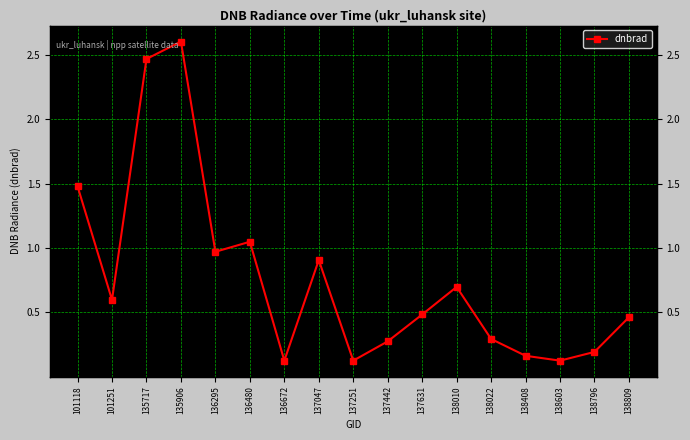

What is the minimum value shown in the chart?

0.1